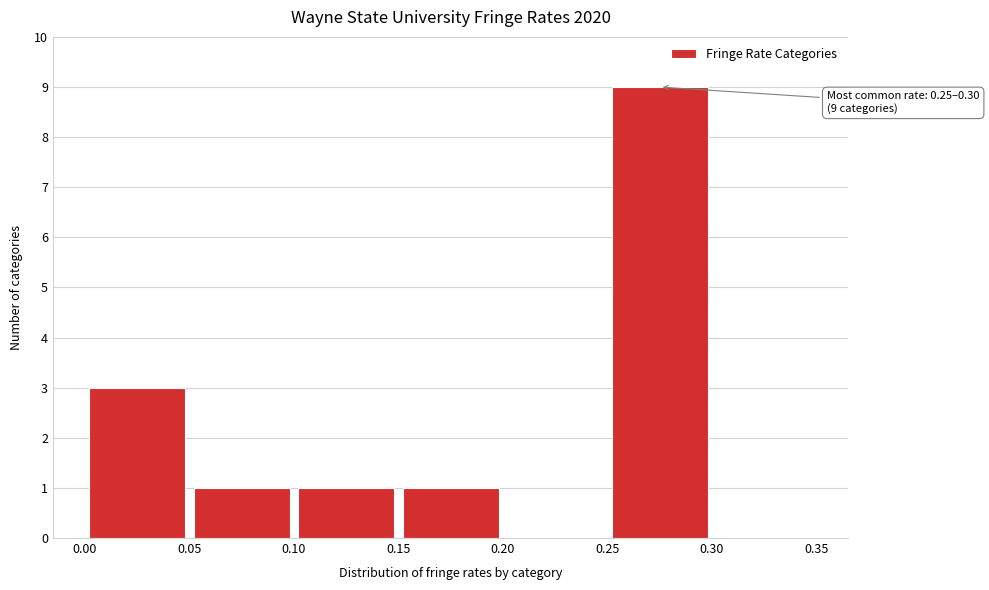

Which range on the x-axis has the tallest bar?

0.25 to 0.30